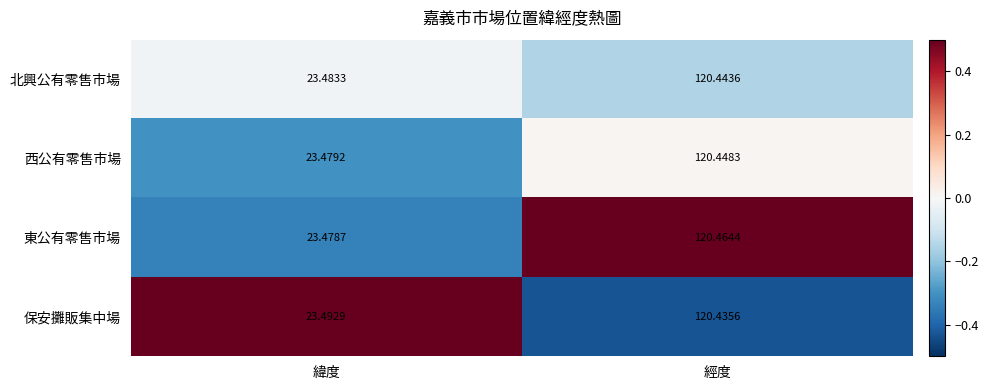

List the series in order of their peak value, highest first.

東公有零售市場, 西公有零售市場, 北興公有零售市場, 保安攤販集中場